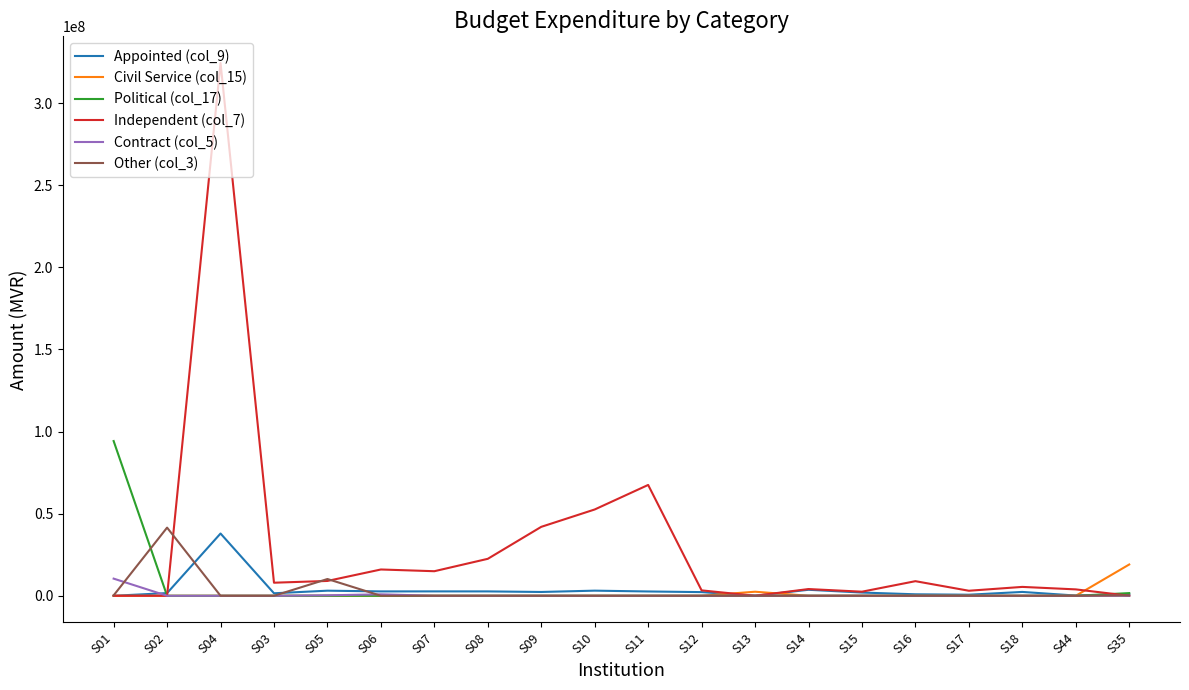

Which series has the largest range (max minus min)?

Independent (col_7)